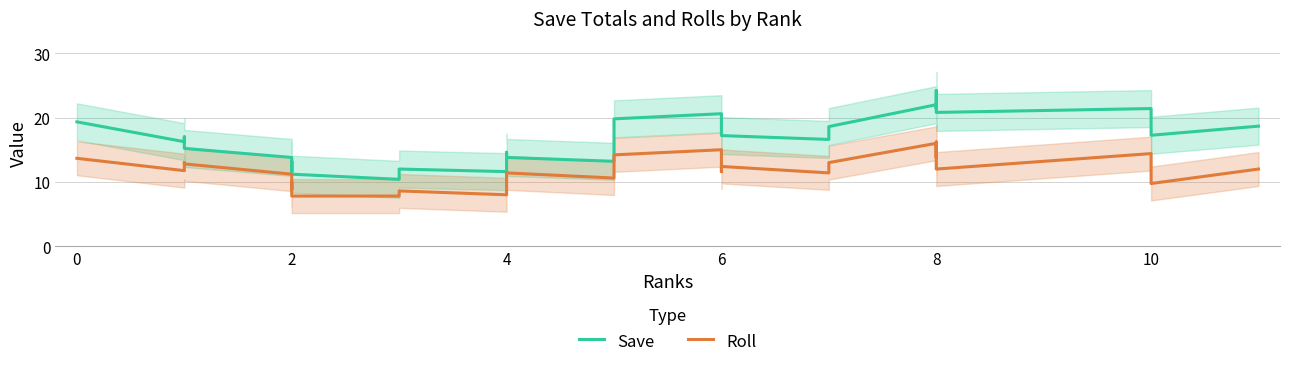

What is the highest value of the Roll series?

16.2